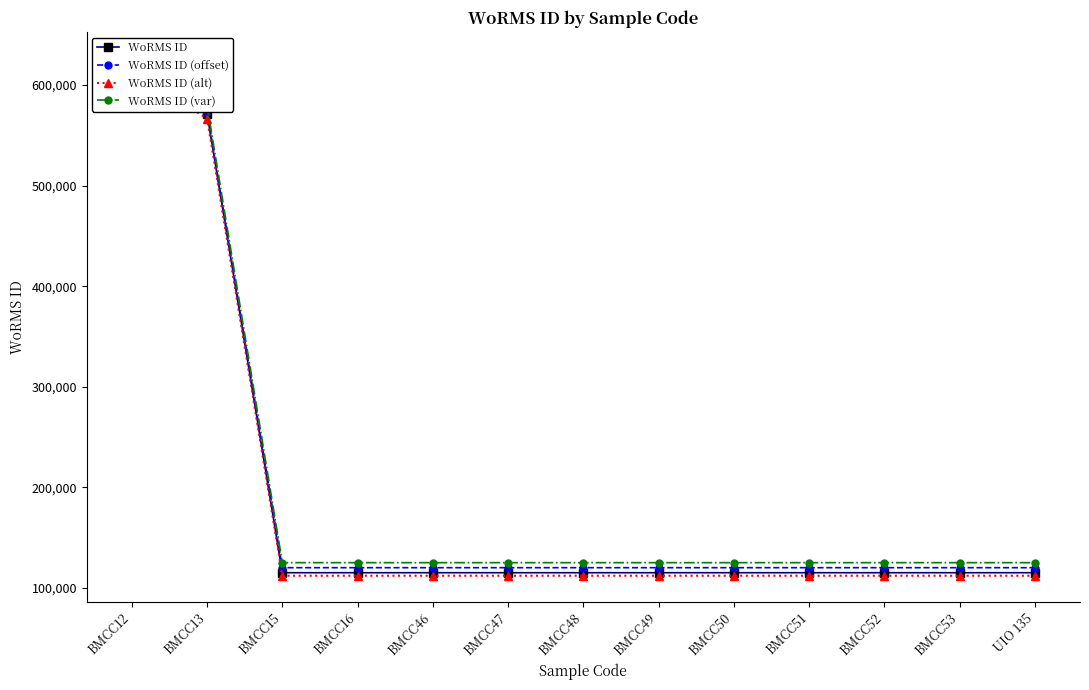

What is the greatest value displayed?

627023